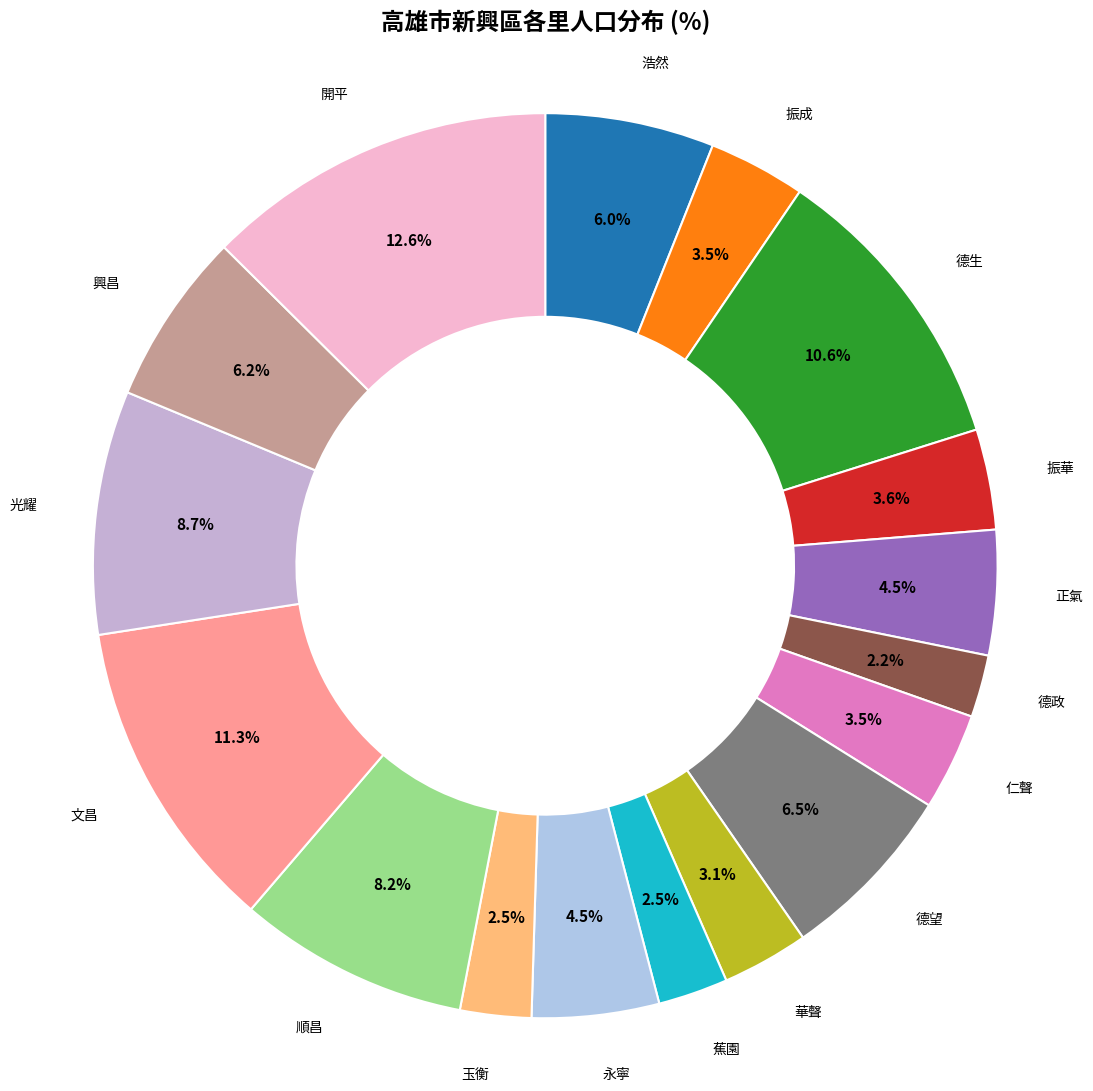

Does any single category account for the majority?

No